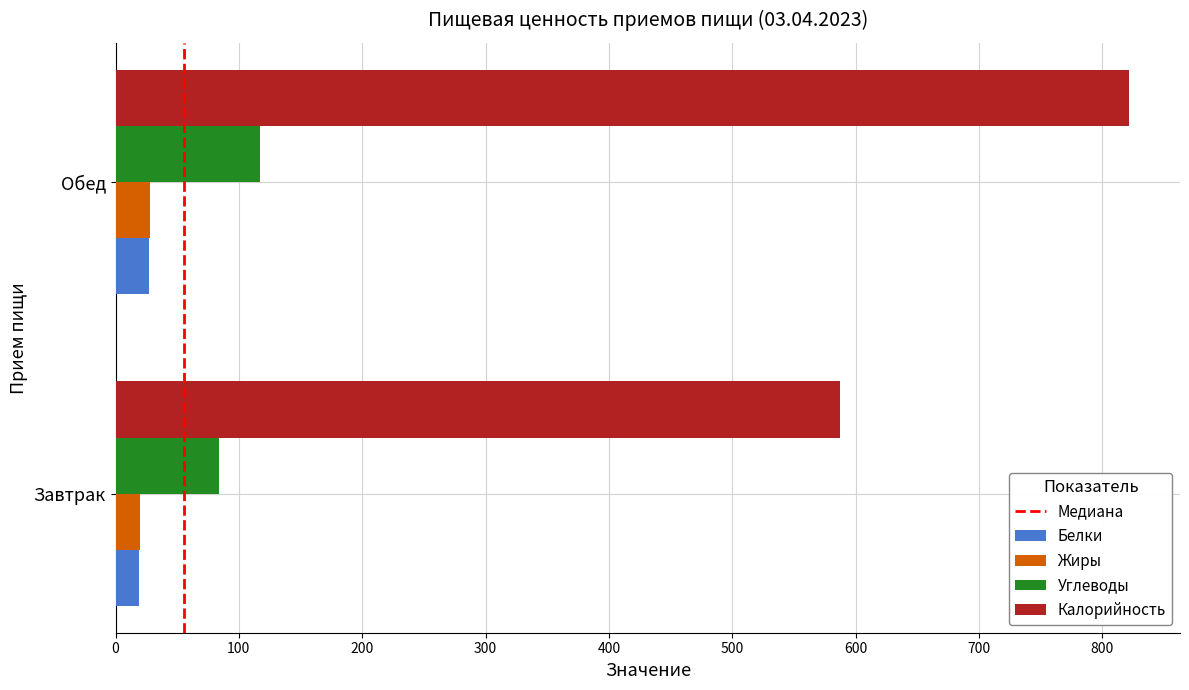

Which series changed the most between Завтрак and Обед?

Калорийность